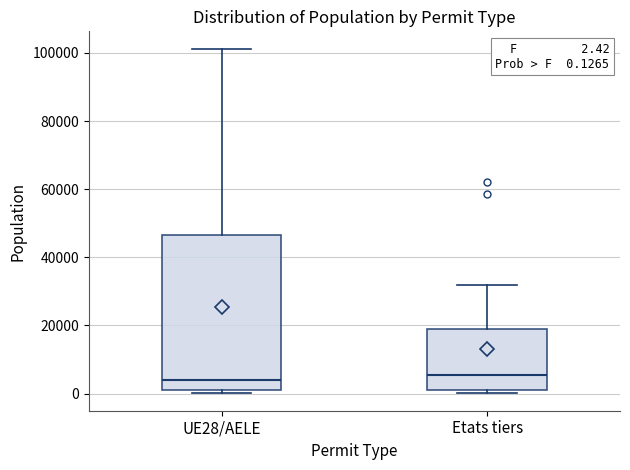

Comparing the boxes themselves (not the whiskers), which one is the tallest?

UE28/AELE